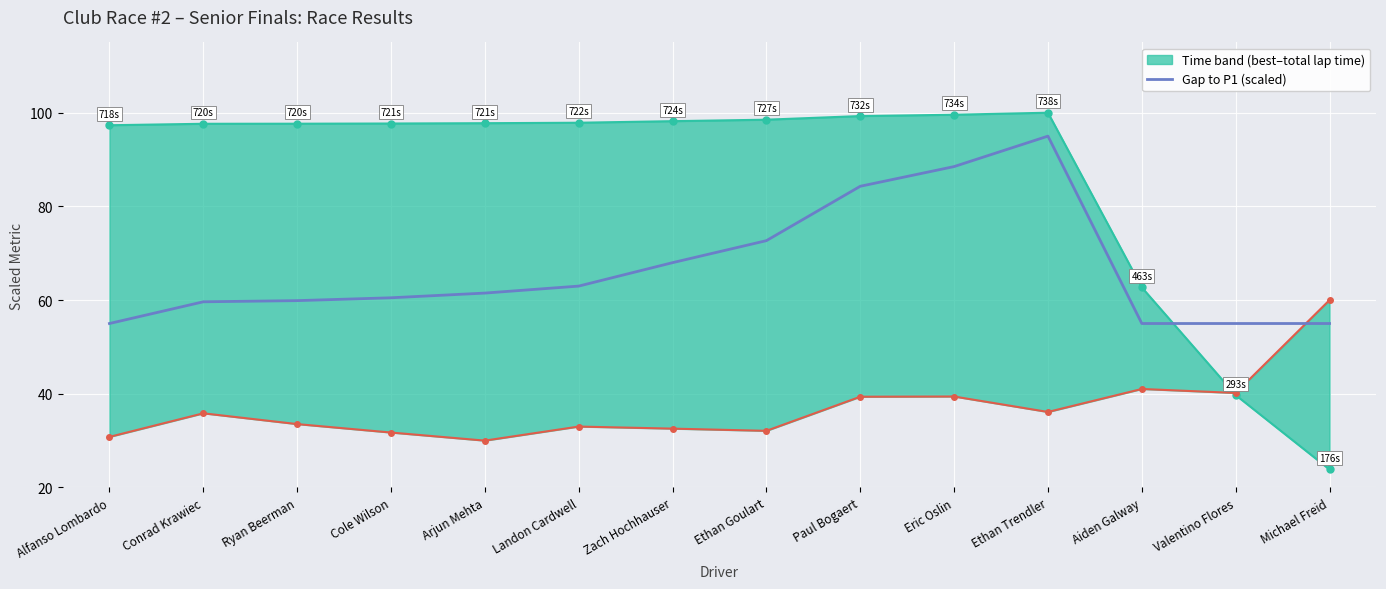

True or false: the data shows 55.0 at Michael Freid.

True